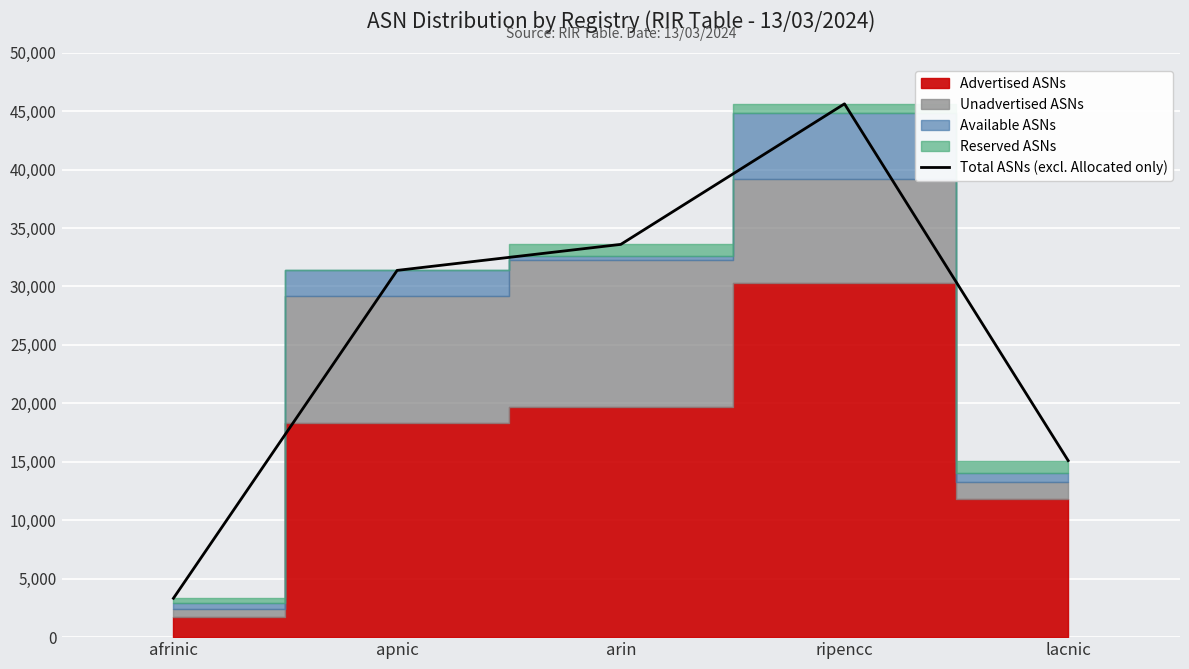

True or false: the data shows 33598 at arin.

True